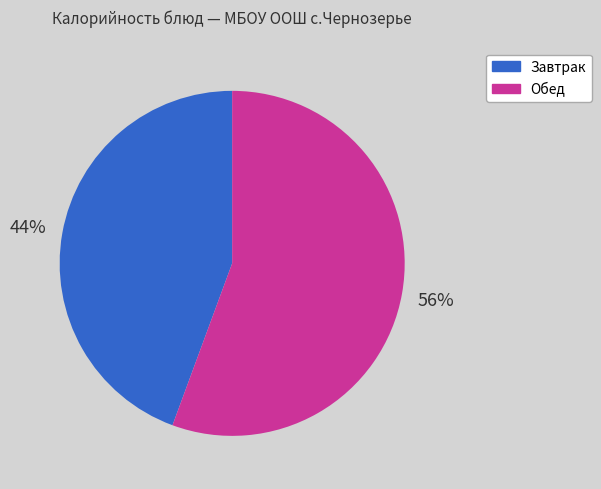

To the nearest percent, what is the average slice percentage?

50%